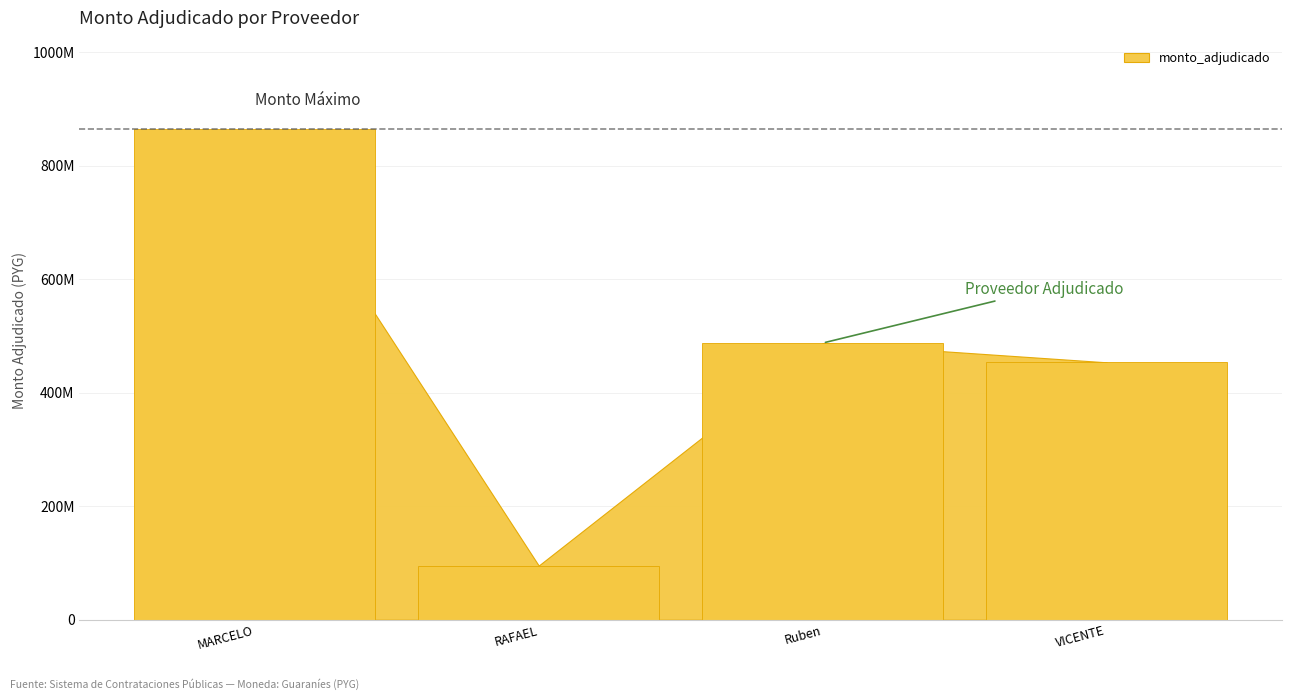

List the labels in order of value, smallest first.

RAFAEL, VICENTE, Ruben, MARCELO